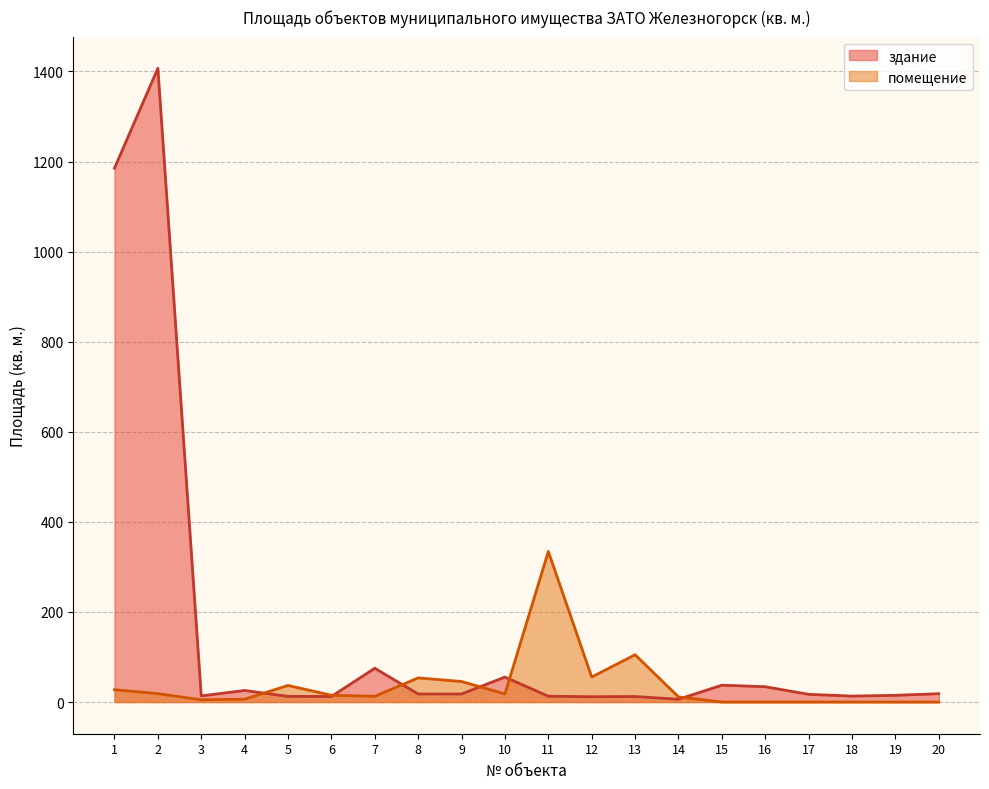

What is the difference between the maximum and minimum values in the помещение series?

334.4